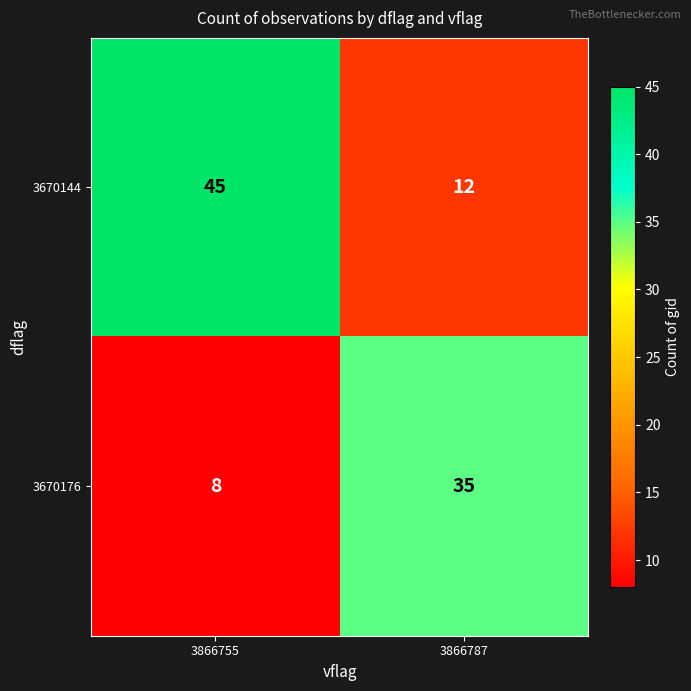

What value does the 3670144 series have at 3866755, to the nearest 5?

45